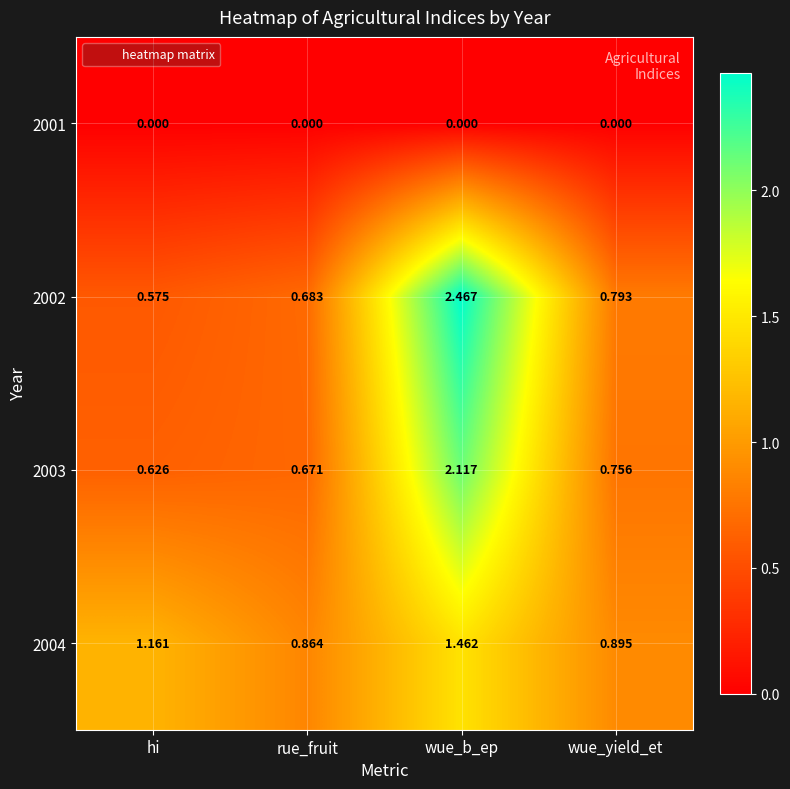

Which category has the lowest value in the 2003 series?

hi